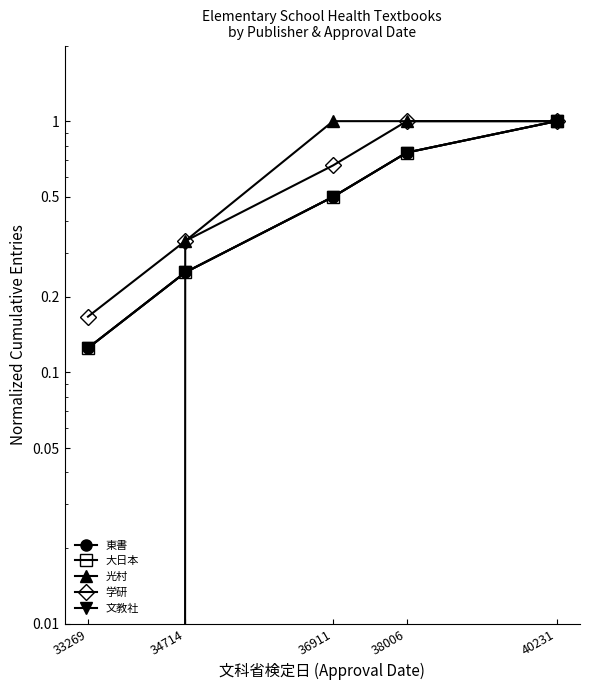

What is the total value across all series at 33269?

0.5